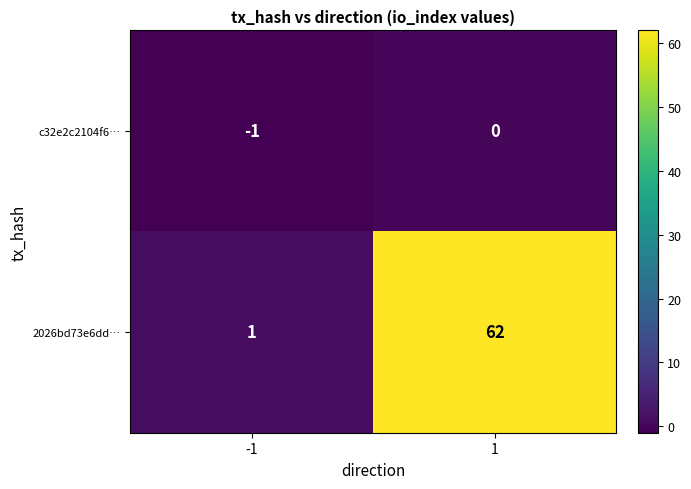

Reading left to right, list all the values displayed in this chart.

c32e2c2104f6…: -1	0
2026bd73e6dd…: 1	62